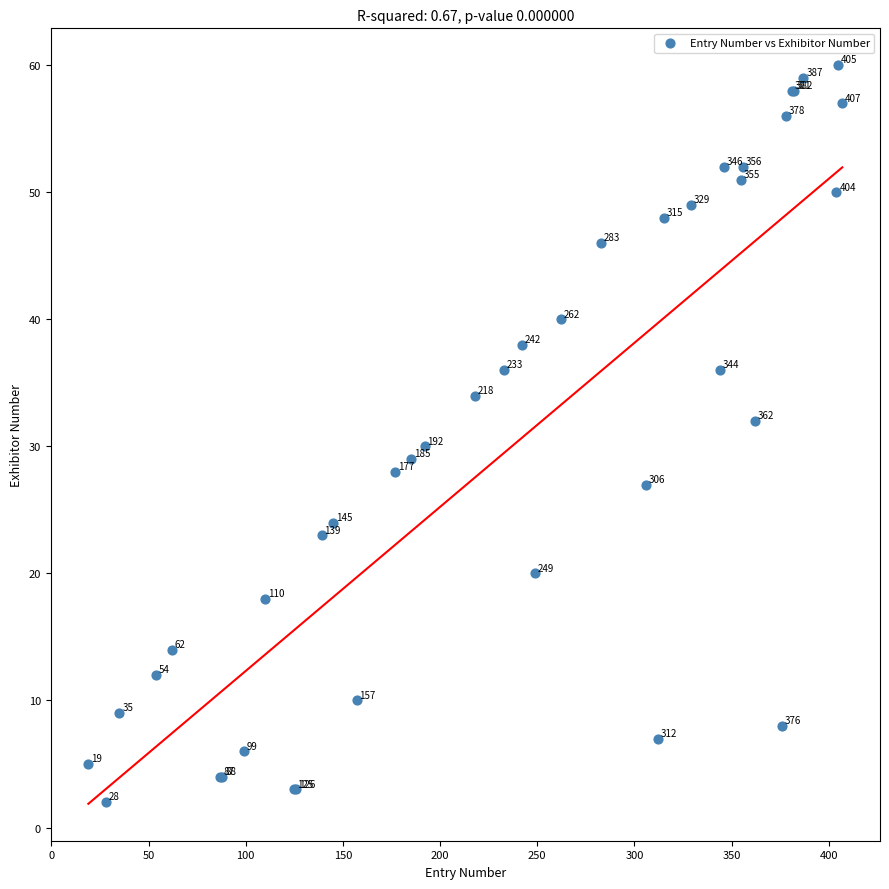

What Y value in the scatter plot is closest to 31?

30